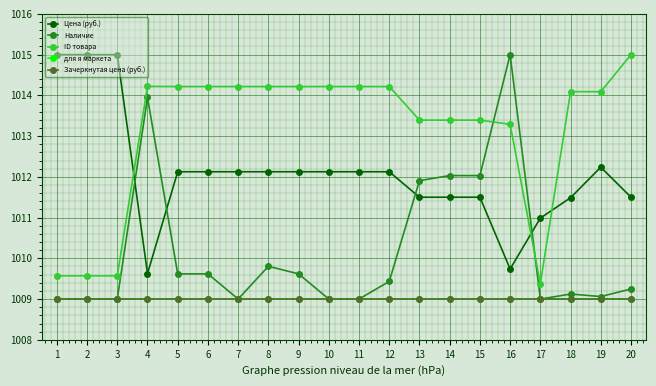

What is the value of the Цена (руб.) point at the 10th from the left?

1012.1